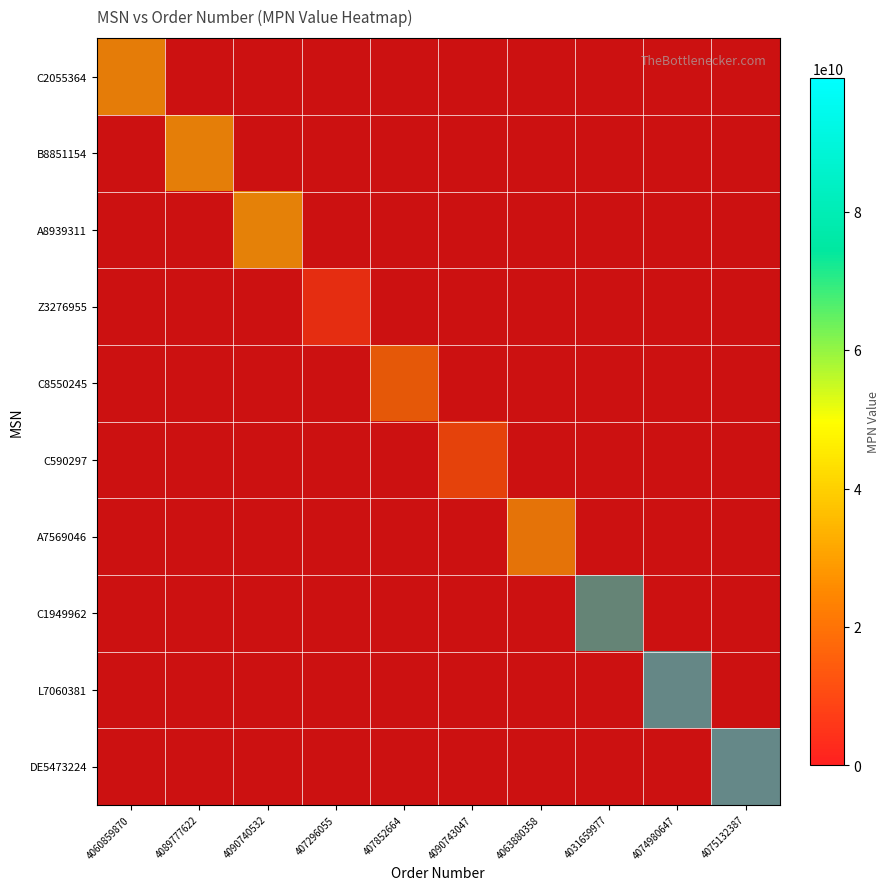

The value of Z3276955 at 4090740532 is 0. True or false?

True